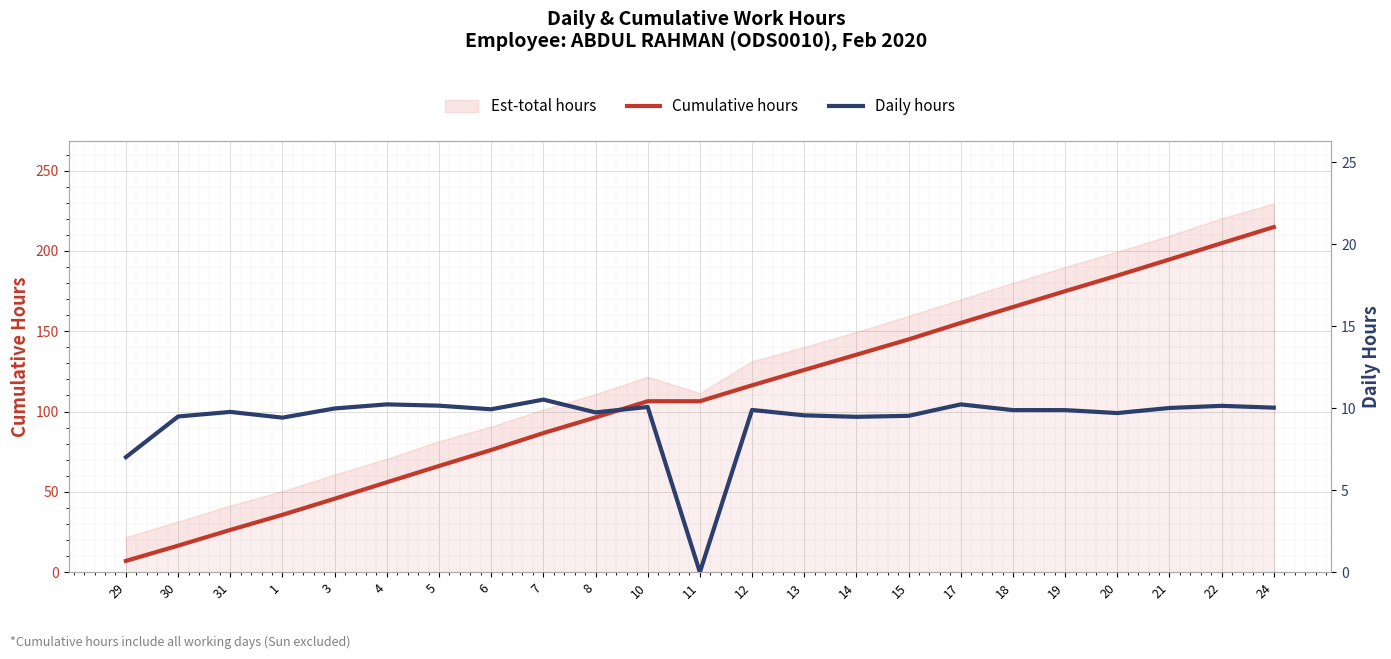

Reading left to right, what are all the values shown in this chart?

Cumulative hours: 29=7.0	30=16.5	31=26.3	1=35.7	3=45.7	4=56.0	5=66.1	6=76.1	7=86.6	8=96.3	10=106.4	11=106.4	12=116.3	13=125.9	14=135.4	15=144.9	17=155.2	18=165.0	19=174.9	20=184.6	21=194.7	22=204.8	24=214.8
Daily hours: 29=7.0	30=9.5	31=9.8	1=9.4	3=10.0	4=10.2	5=10.2	6=9.9	7=10.5	8=9.8	10=10.1	11=0.0	12=9.9	13=9.6	14=9.5	15=9.5	17=10.2	18=9.9	19=9.9	20=9.7	21=10.0	22=10.2	24=10.0